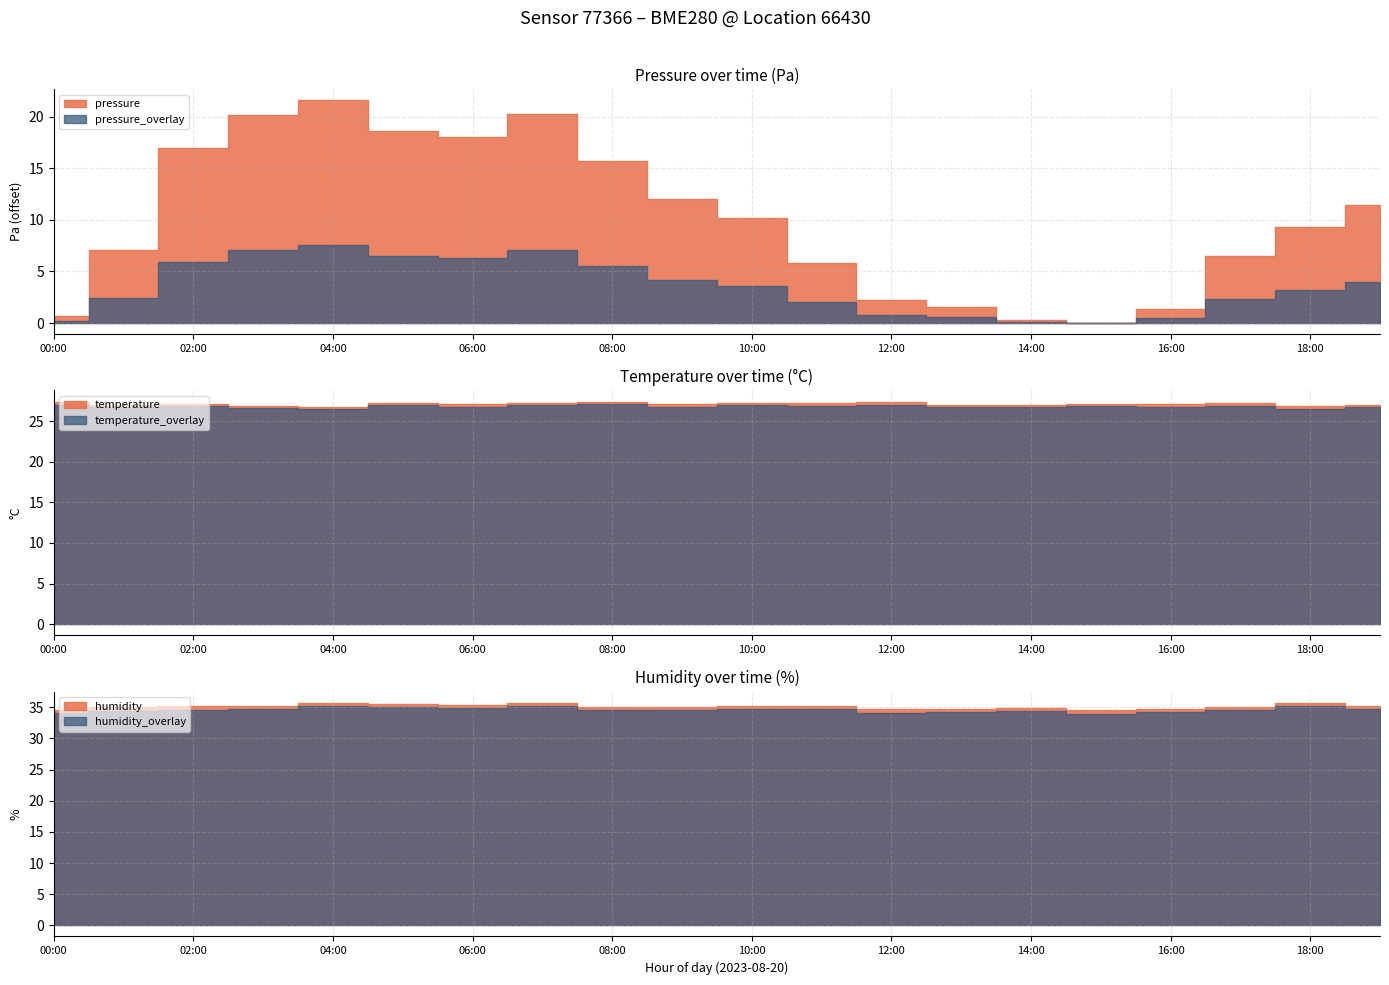

True or false: temperature and pressure intersect in this chart.

False